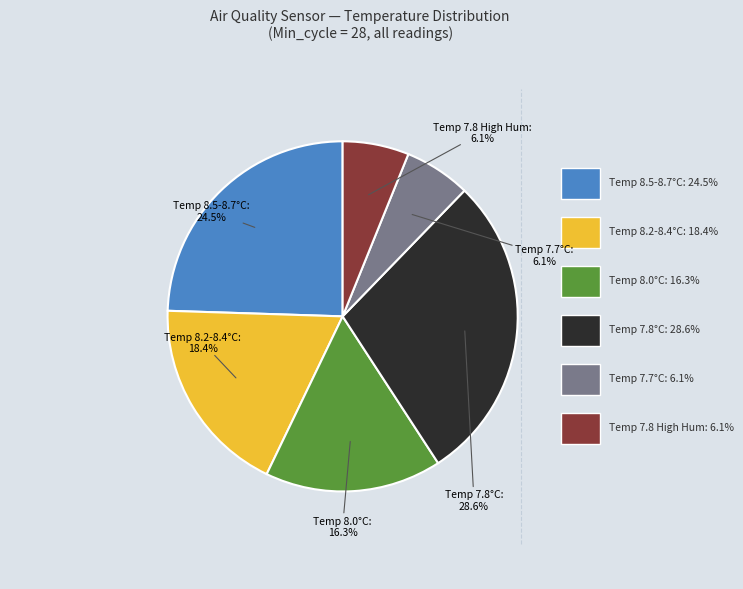

Is there a majority slice in this chart?

No